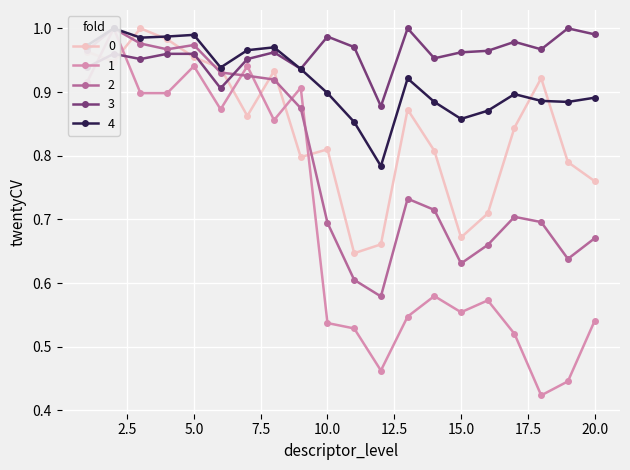

Which series has the largest total across all categories?

面试成绩